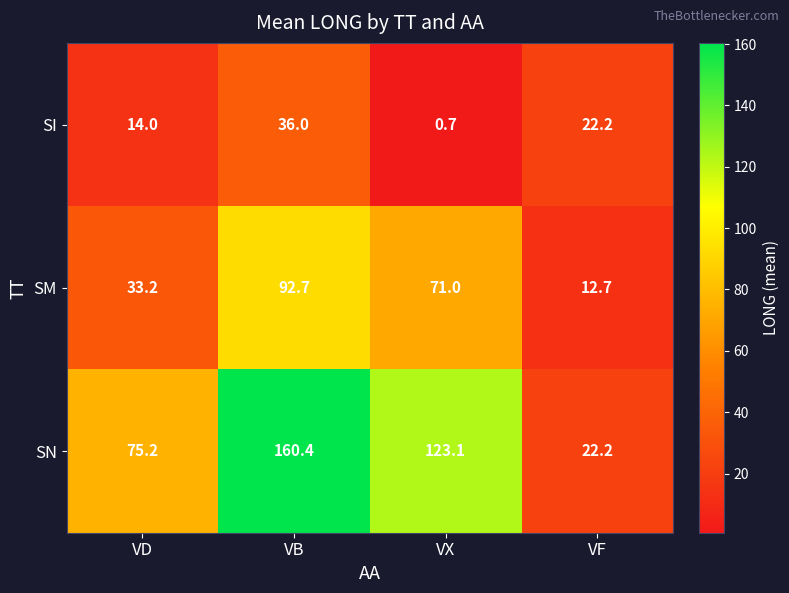

What value does the SN series have at VF?

22.2